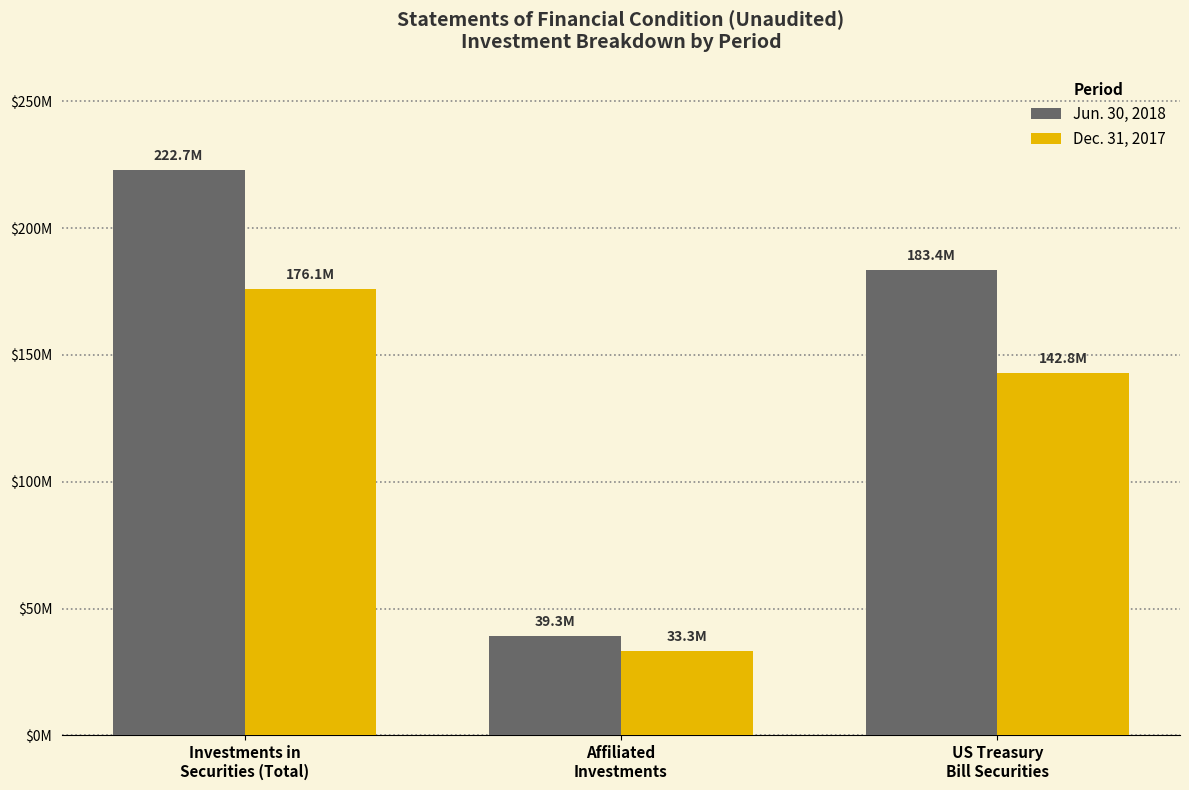

What is the difference between the Dec. 31, 2017 values at US Treasury
Bill Securities and Affiliated
Investments?

109496436